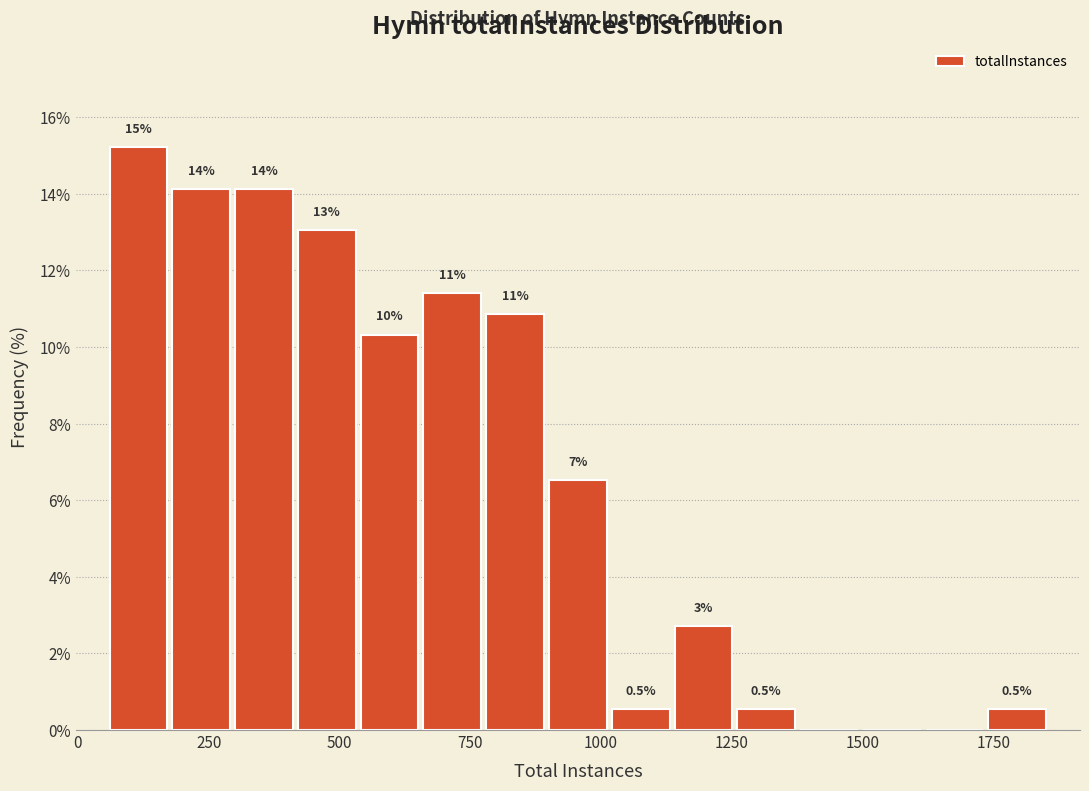

Read against the x-axis, roughly where is the centre of the tallest bar?

100